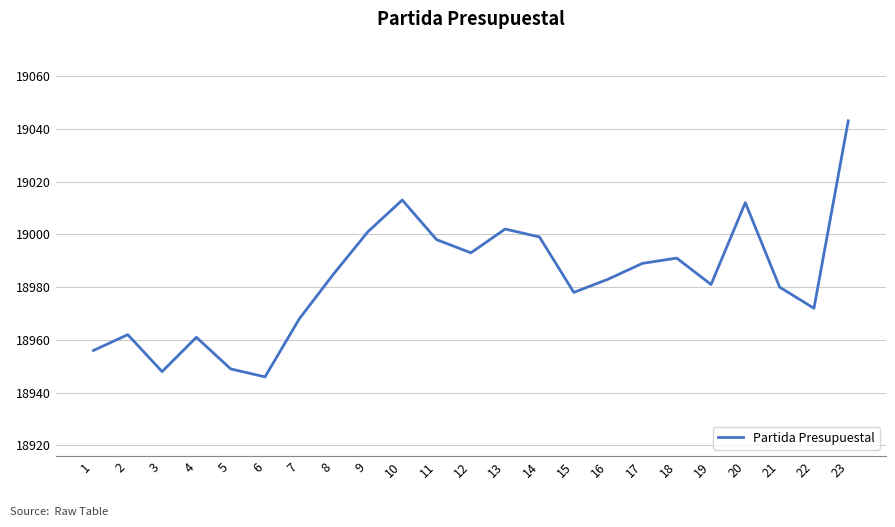

Between 13 and 6, which is larger?

13